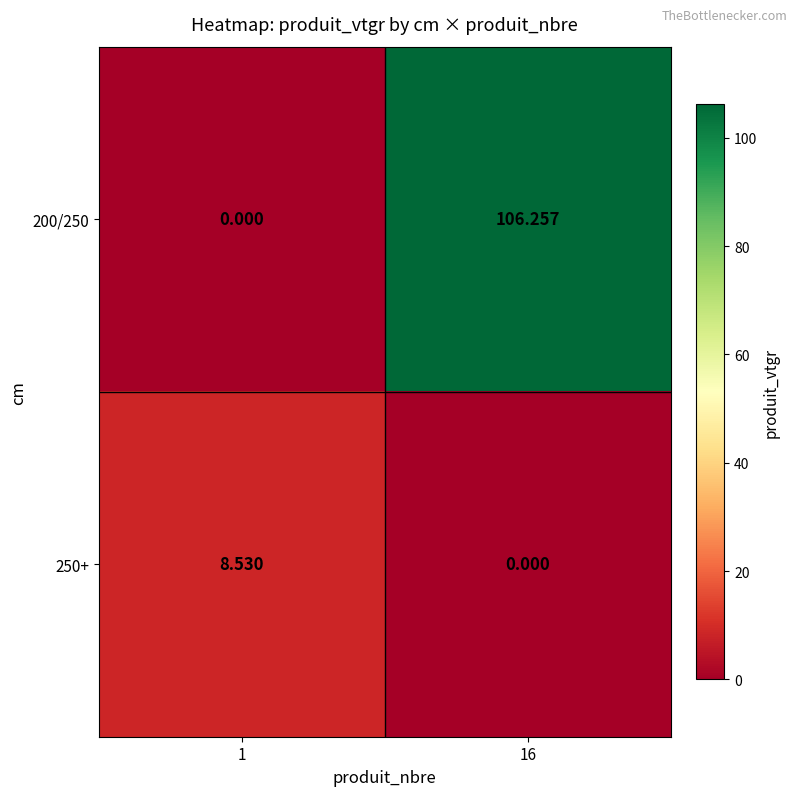

What is the total value across all series at 16?

106.3